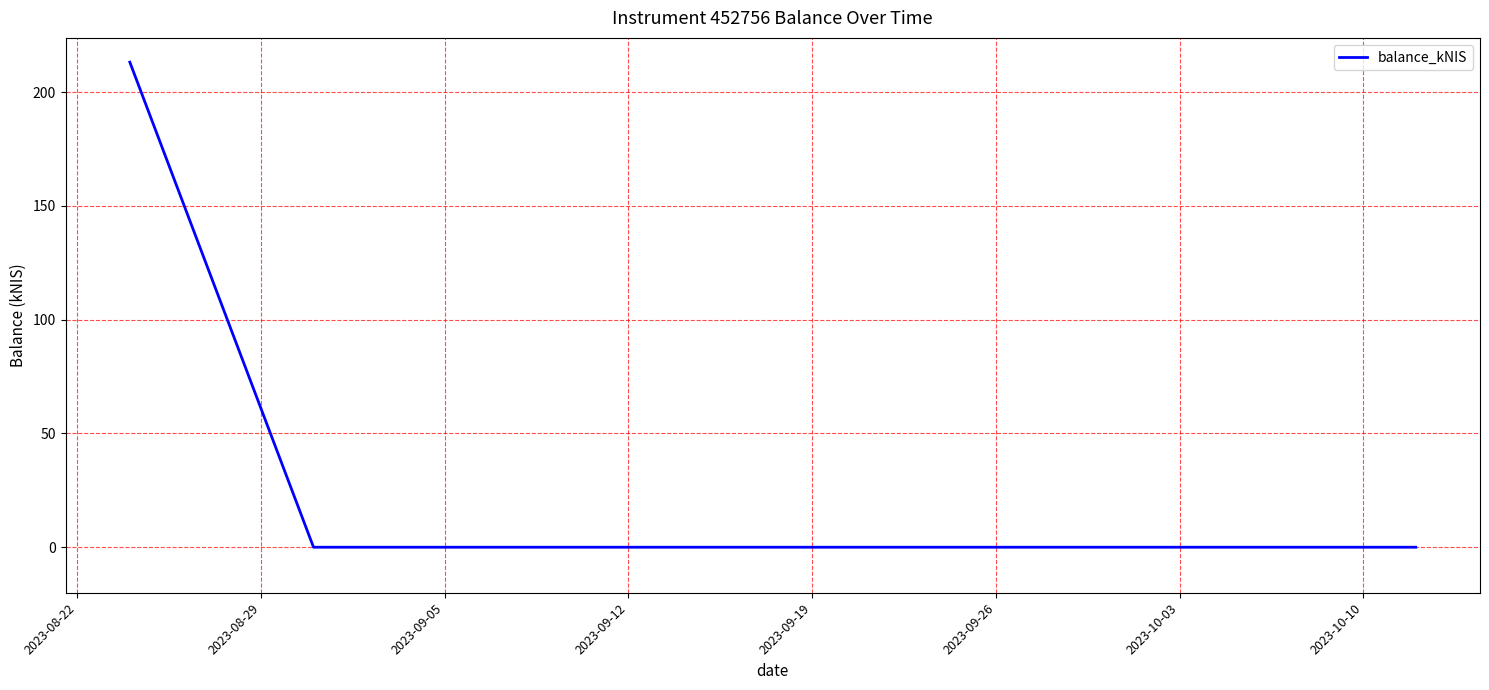

Count the number of data series in this chart.

1